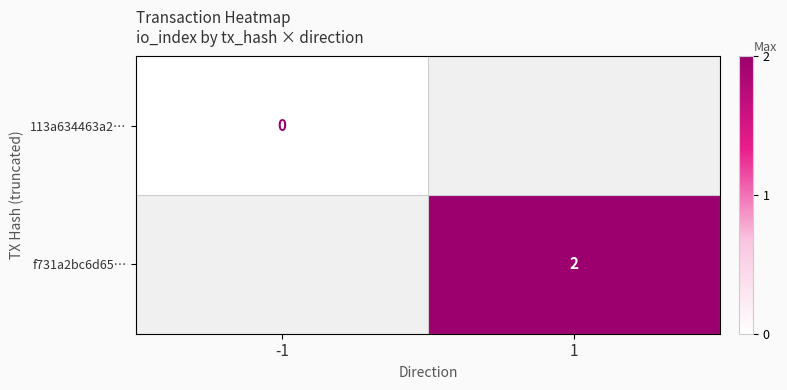

At how many categories does at least one series exceed 1?

1